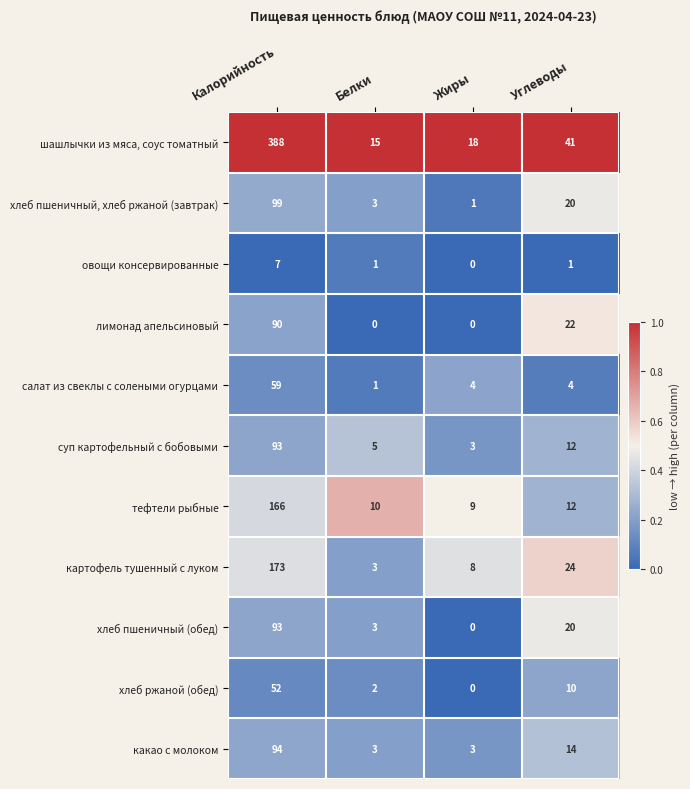

Which series has the largest total across all categories?

шашлычки из мяса, соус томатный